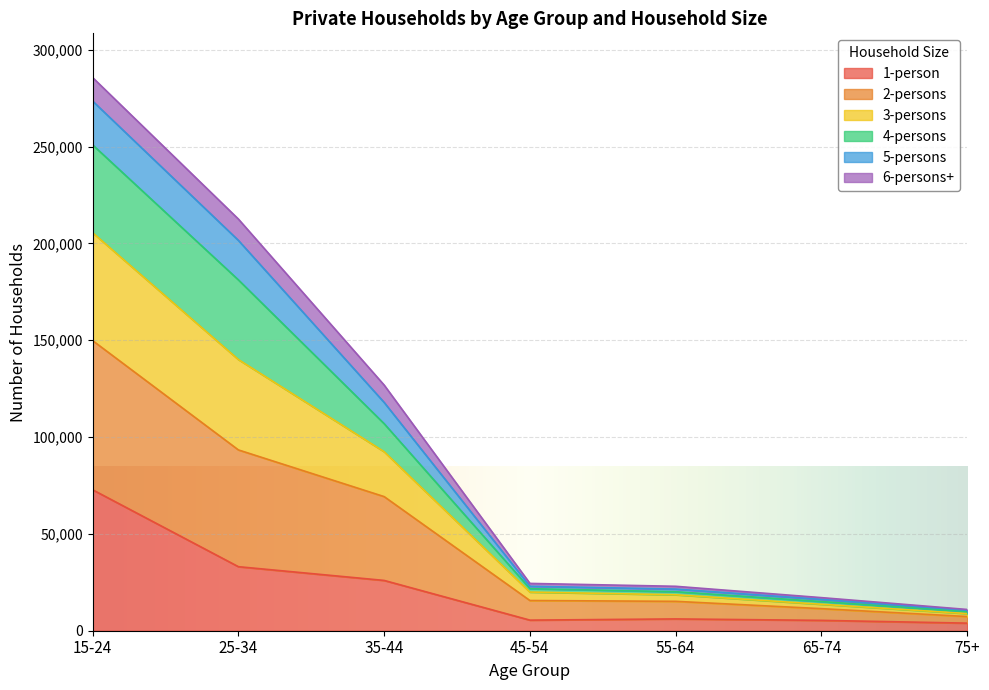

How many lines are shown in the chart?

6